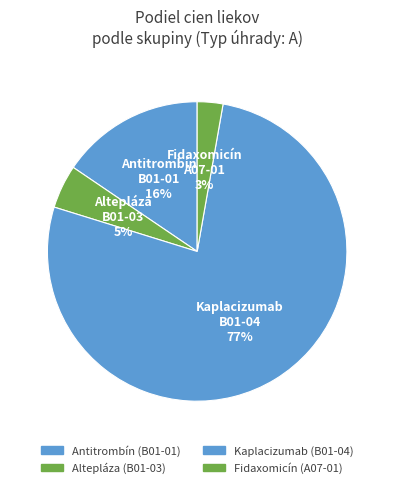

What is the smallest slice in the pie chart?

Fidaxomicín (A07-01)